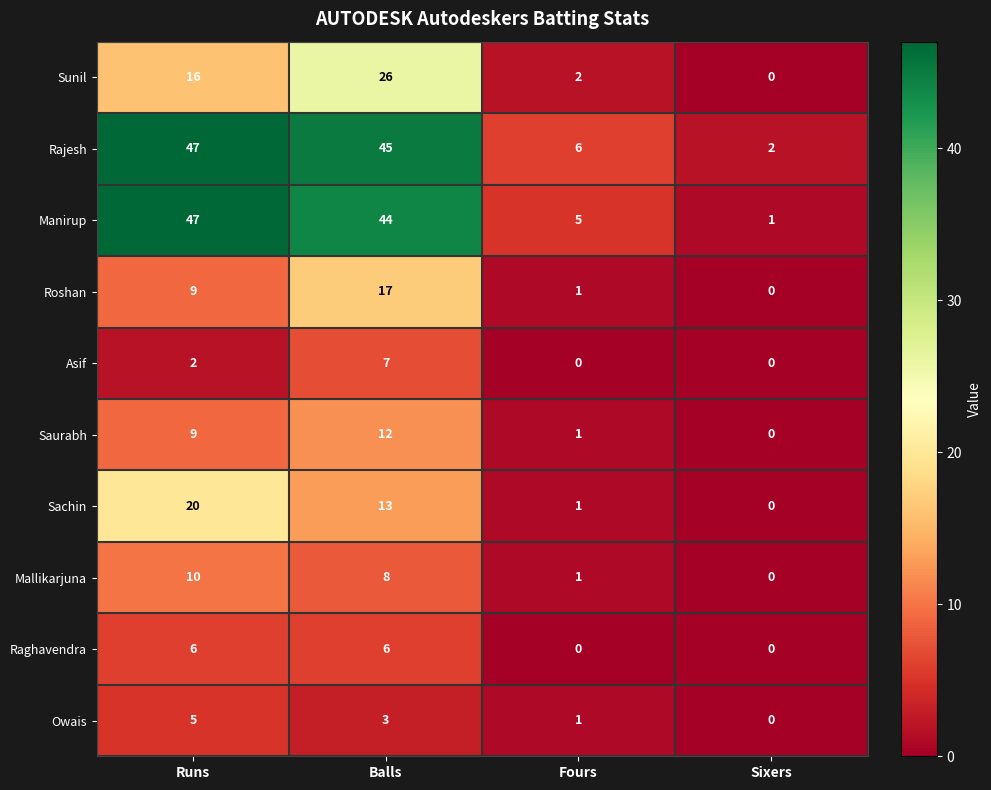

The value of Manirup at Fours is 2. True or false?

False